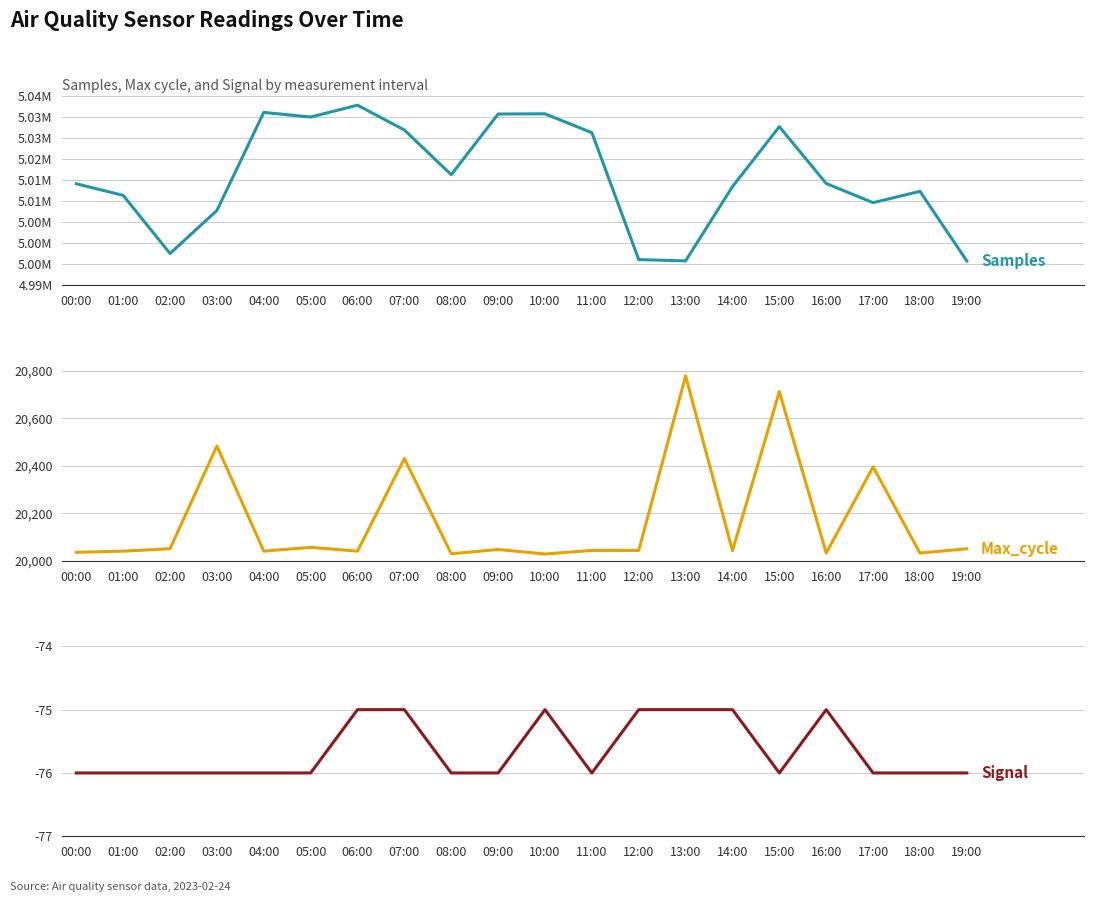

True or false: Samples and Signal intersect in this chart.

False